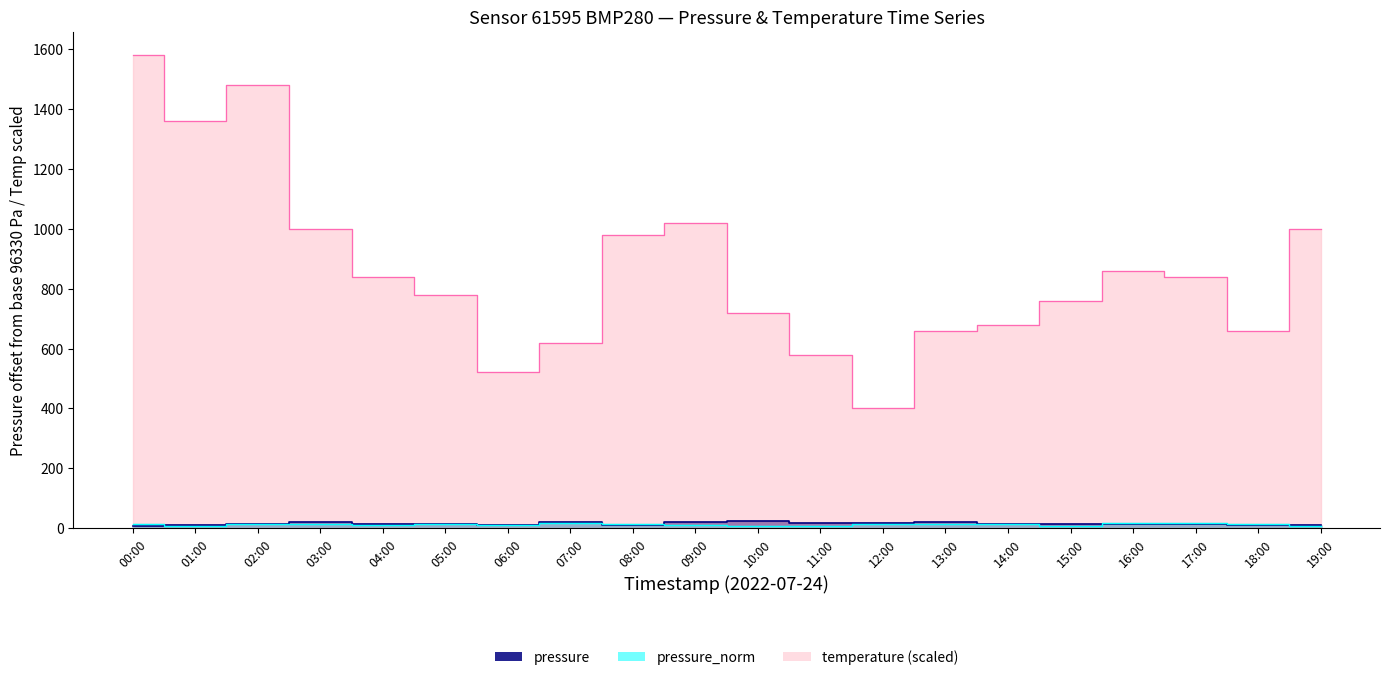

Reading left to right, what are all the values shown in this chart?

pressure: 00:00=6.1	01:00=10.1	02:00=13.3	03:00=18.9	04:00=13.3	05:00=14.4	06:00=10.8	07:00=21.7	08:00=9.5	09:00=19.8	10:00=22.3	11:00=17.5	12:00=15.5	13:00=19.9	14:00=13.8	15:00=14.4	16:00=15.0	17:00=13.3	18:00=11.3	19:00=11.2
temperature: 00:00=1580.0	01:00=1360.0	02:00=1480.0	03:00=1000.0	04:00=840.0	05:00=780.0	06:00=520.0	07:00=620.0	08:00=980.0	09:00=1020.0	10:00=720.0	11:00=580.0	12:00=400.0	13:00=660.0	14:00=680.0	15:00=760.0	16:00=860.0	17:00=840.0	18:00=660.0	19:00=1000.0
pressure_norm: 00:00=12.4	01:00=8.1	02:00=11.9	03:00=14.8	04:00=8.5	05:00=15.0	06:00=11.2	07:00=17.4	08:00=11.8	09:00=9.2	10:00=6.4	11:00=7.6	12:00=12.3	13:00=12.1	14:00=14.4	15:00=8.2	16:00=17.1	17:00=16.9	18:00=12.9	19:00=7.2